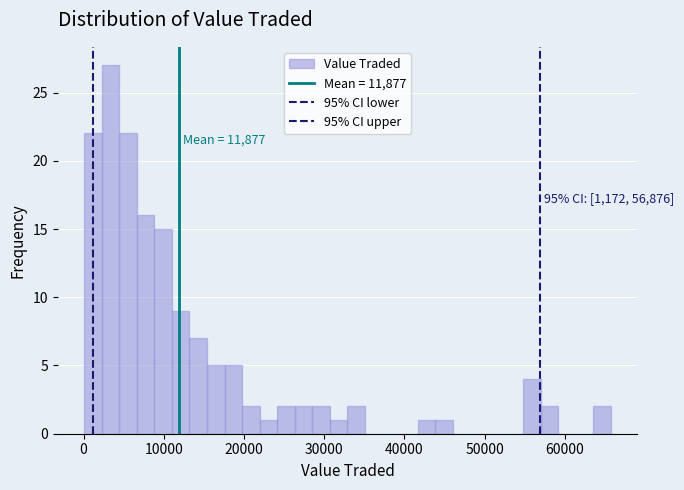

Read against the x-axis, roughly where is the centre of the tallest bar?

3000